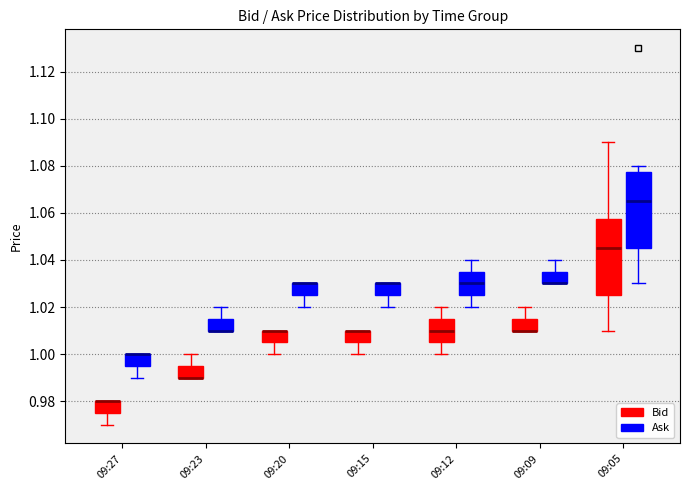

Where does the upper whisker of the box for 09:09 (Bid) end on the y-axis? The values are not printed on the chart, so give them approximately, as read against the axis.

1.020